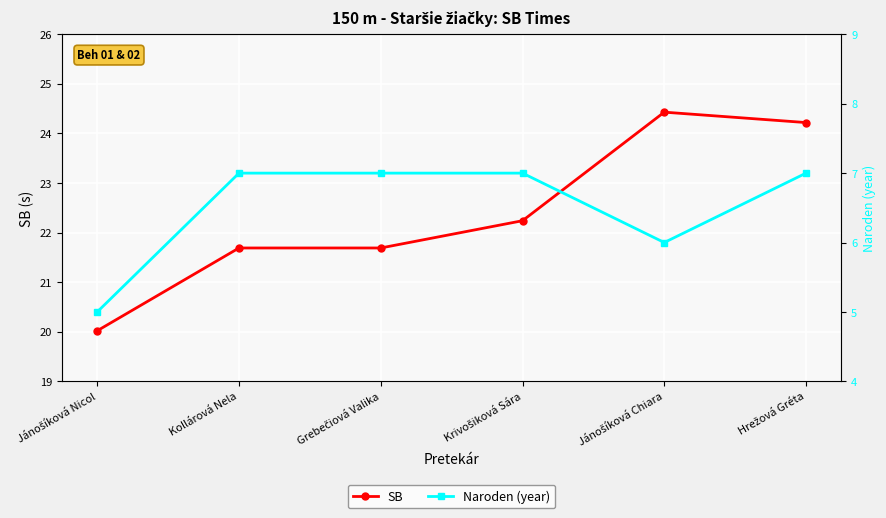

Which series has the largest total across all categories?

SB